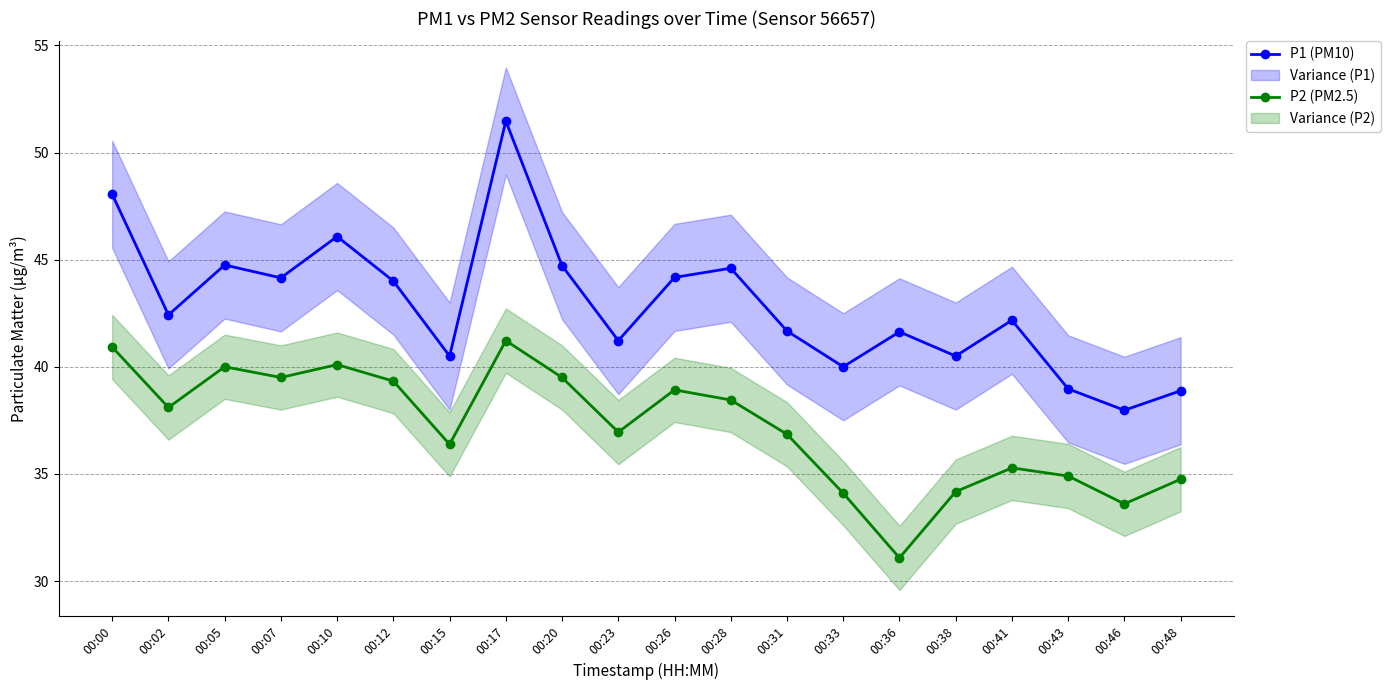

True or false: P1 (PM10) and P2 (PM2.5) cross at least once.

False